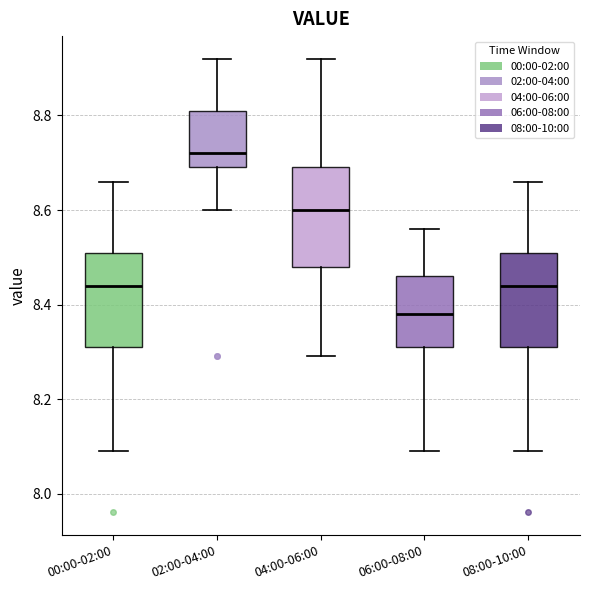

Reading left to right, transcribe this box plot: for each box, give where its median line is, the range the box spans, and where its two whiskers end, as read against the y-axis. The values are not printed on the chart, so give them approximately, as read against the axis.

00:00-02:00: median 8.44, box 8.32 to 8.52, whiskers 8.10 to 8.66
02:00-04:00: median 8.72, box 8.70 to 8.82, whiskers 8.60 to 8.92
04:00-06:00: median 8.60, box 8.48 to 8.70, whiskers 8.30 to 8.92
06:00-08:00: median 8.38, box 8.32 to 8.46, whiskers 8.10 to 8.56
08:00-10:00: median 8.44, box 8.32 to 8.52, whiskers 8.10 to 8.66